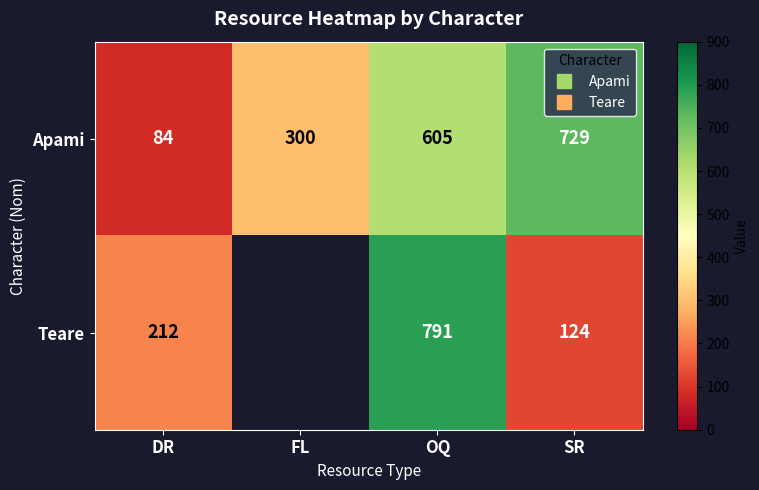

At which label is Teare closest to 457?

DR